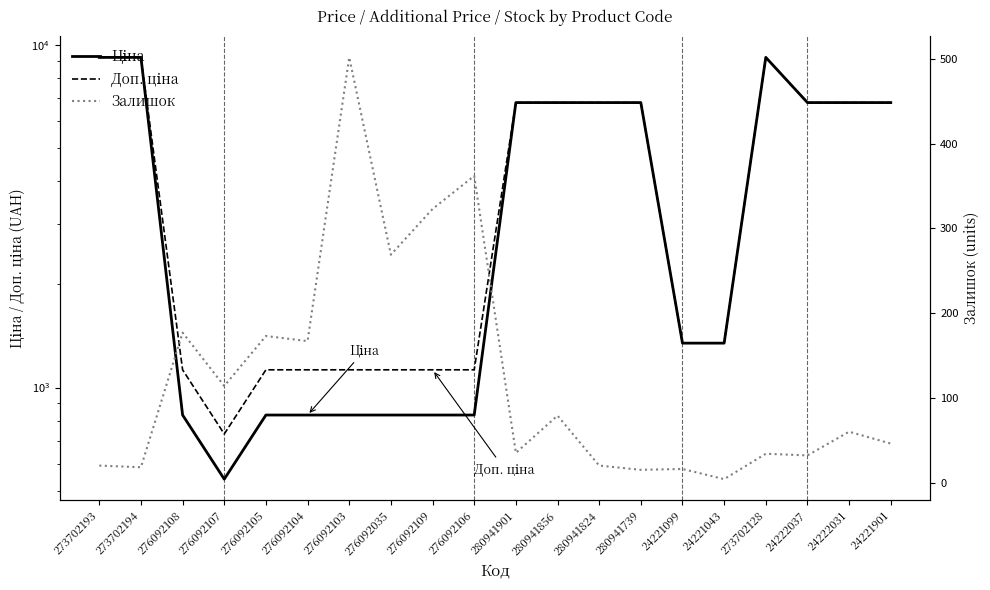

Where is the first local minimum for Доп. ціна?

276092107